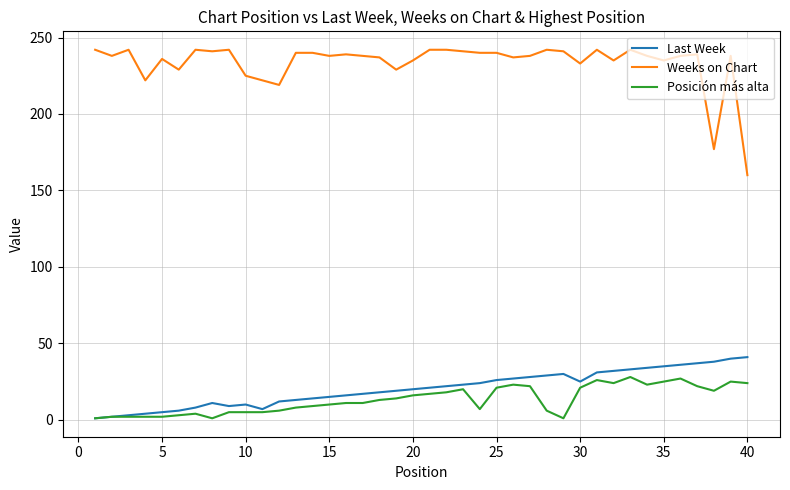

True or false: Posición más alta and Weeks on Chart cross at least once.

False